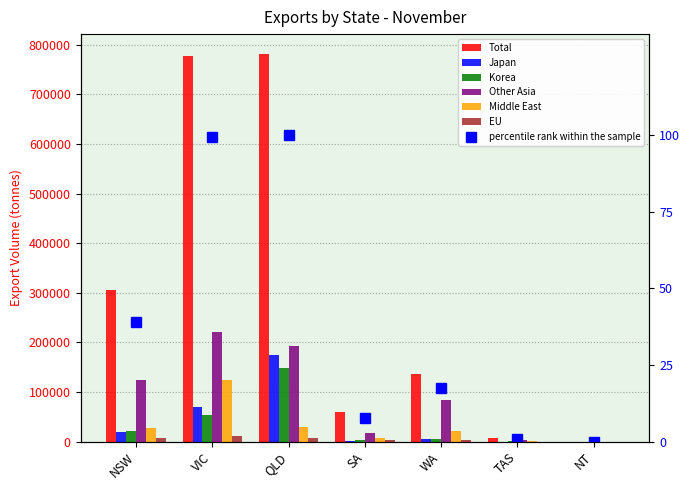

Between NT and SA, which is larger?

SA